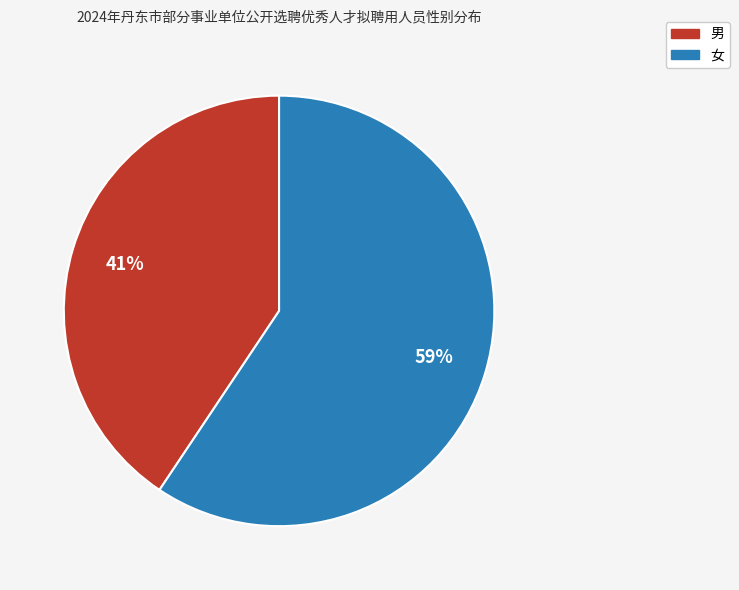

To the nearest percent, what is the average slice percentage?

50%